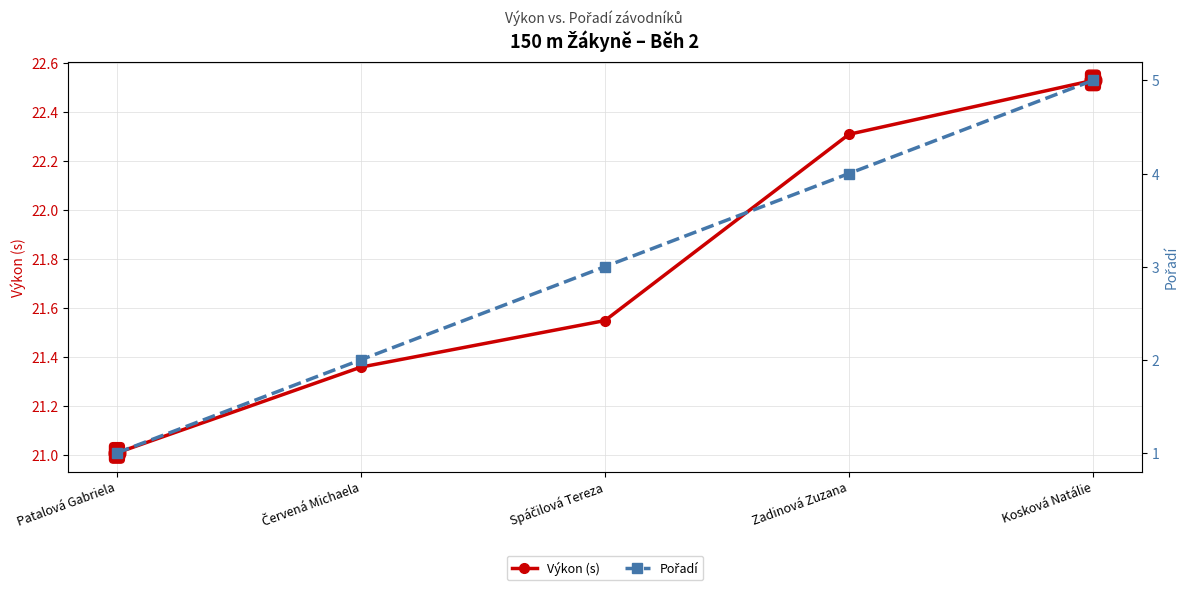

Between Patalová Gabriela and Spáčilová Tereza, which is larger?

Spáčilová Tereza